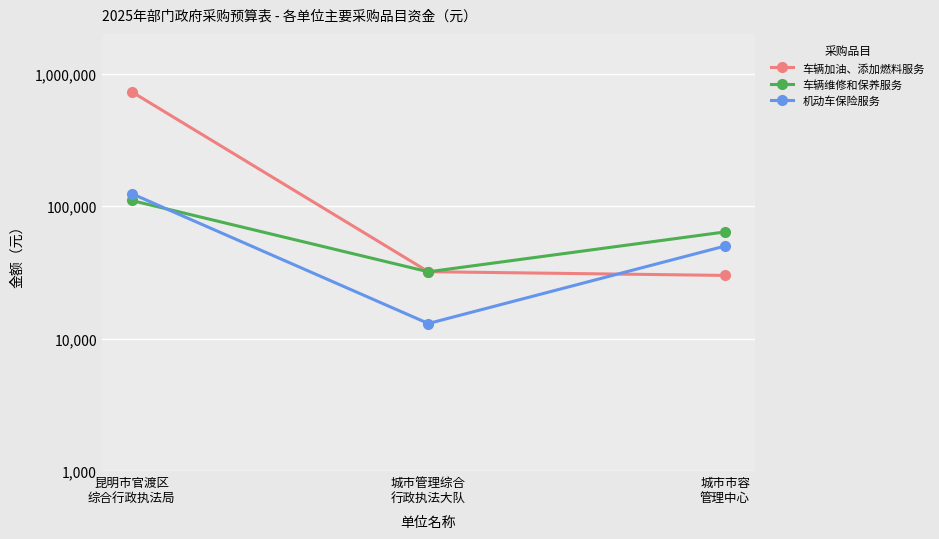

What position from the left is 昆明市官渡区
综合行政执法局?

1